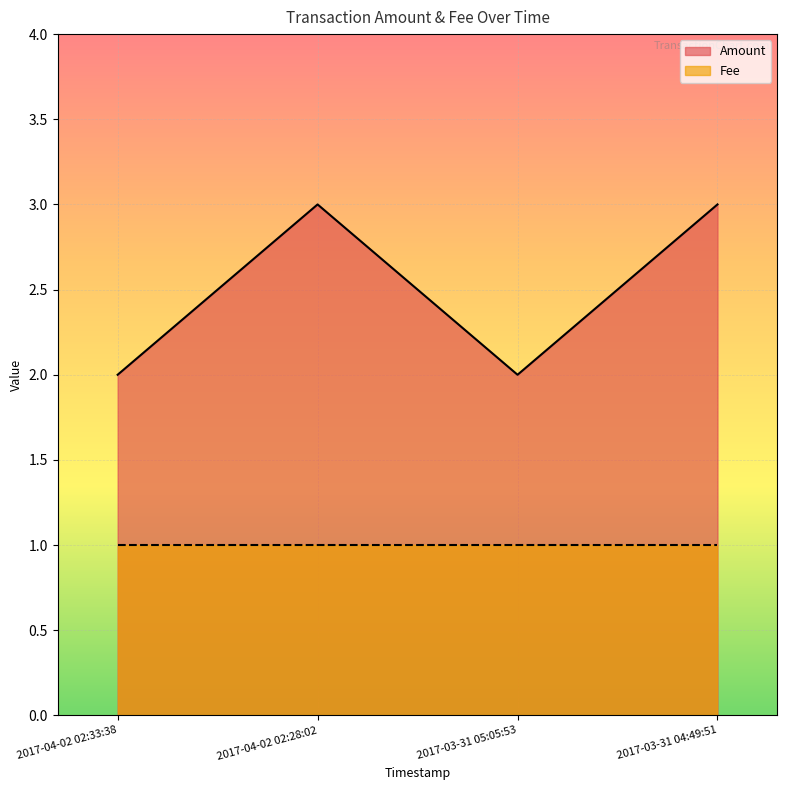

Is it true that the value at 2017-04-02 02:28:02 is 2?

False